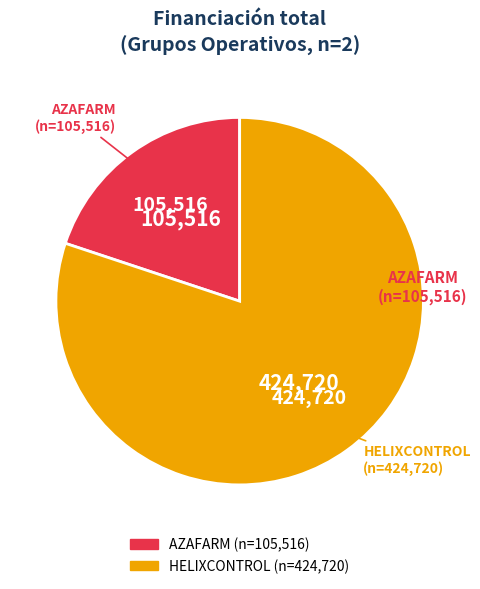

Is the sum of AZAFARM and HELIXCONTROL greater than half?

Yes